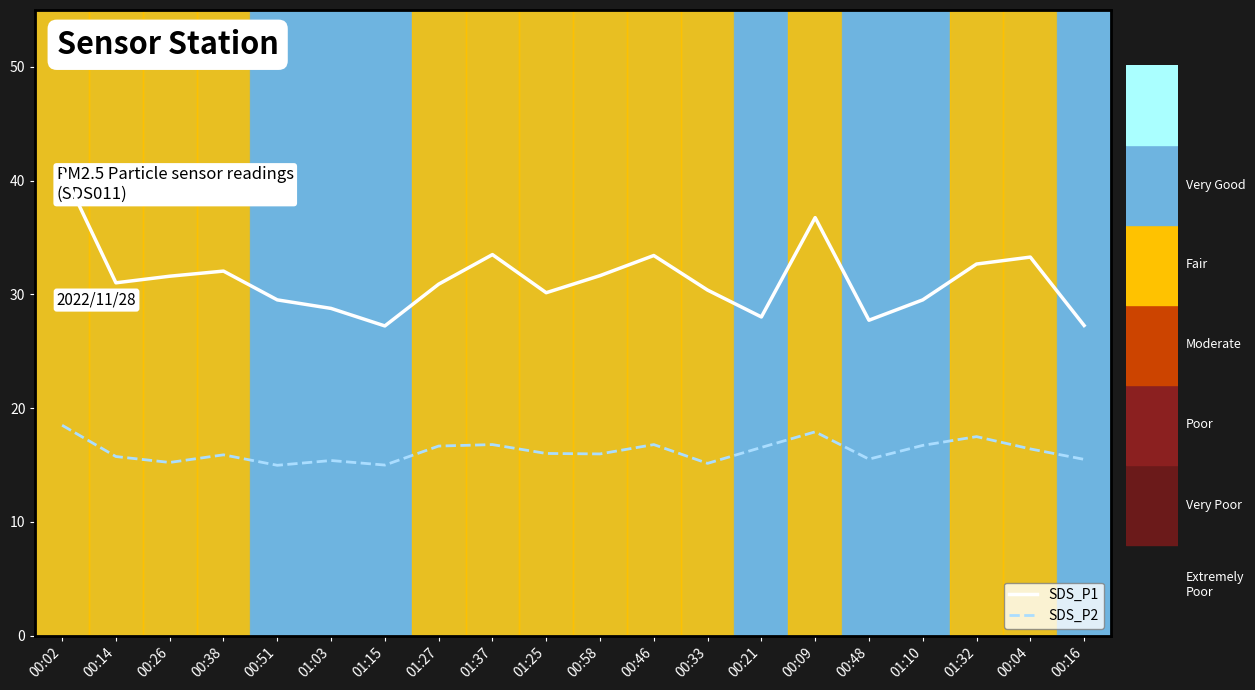

Which category has the lowest value across all series?

00:51